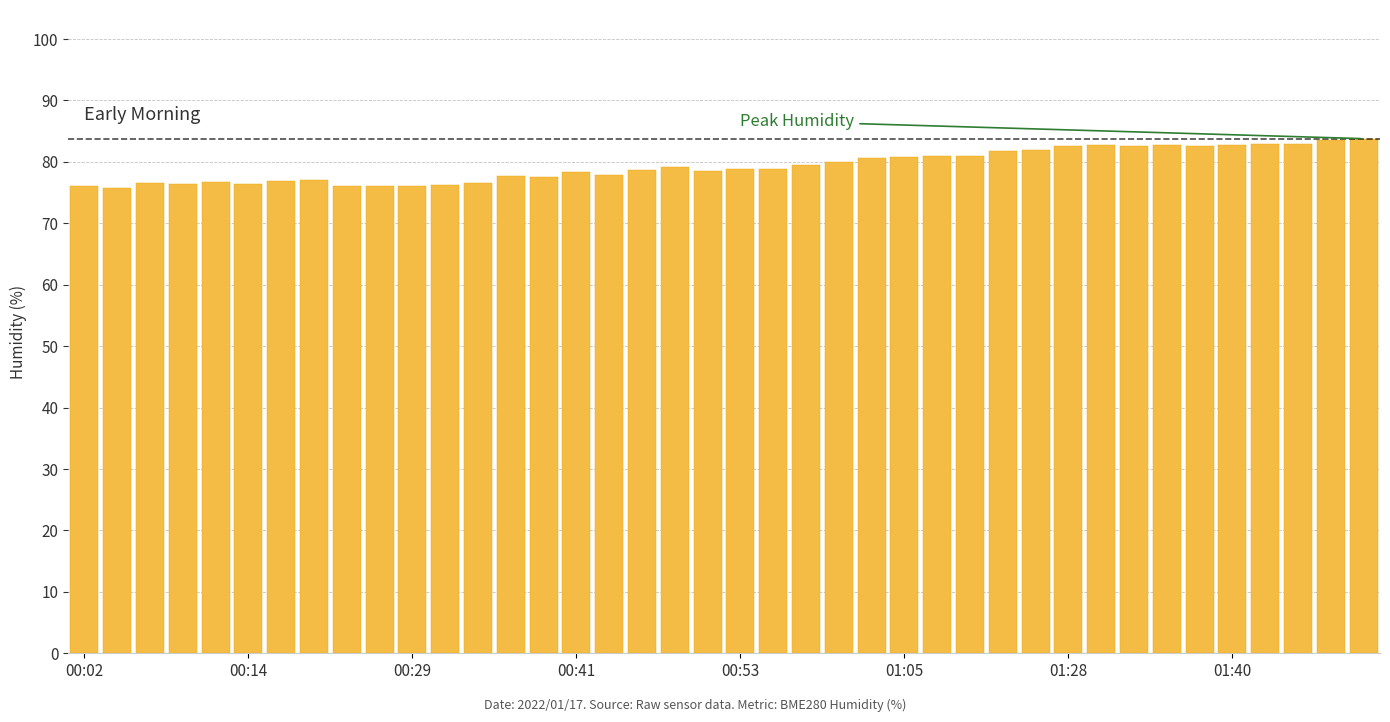

What is the greatest value displayed?

83.8